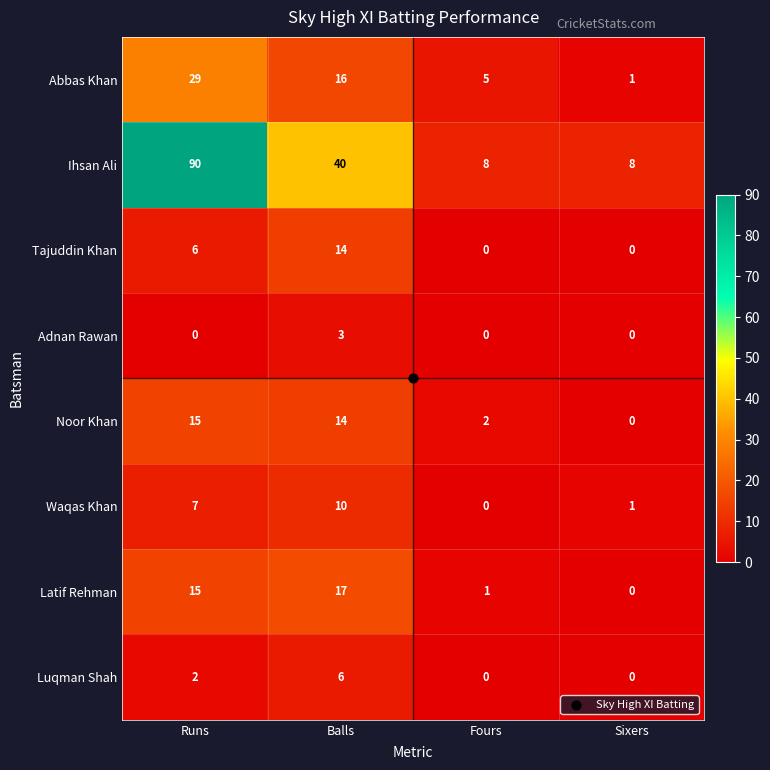

True or false: Tajuddin Khan has a value of 0 at Fours.

True